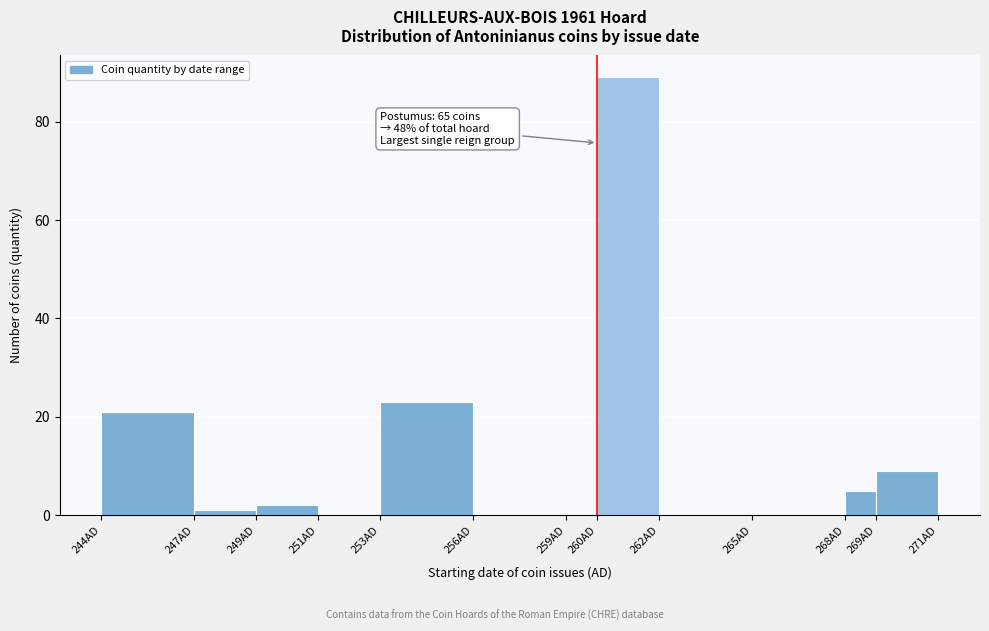

Which range on the x-axis has the tallest bar?

260 to 262